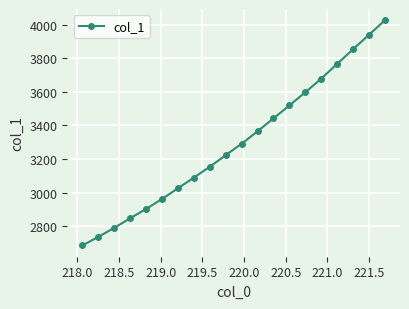

What is the sum of all values?

65901.1